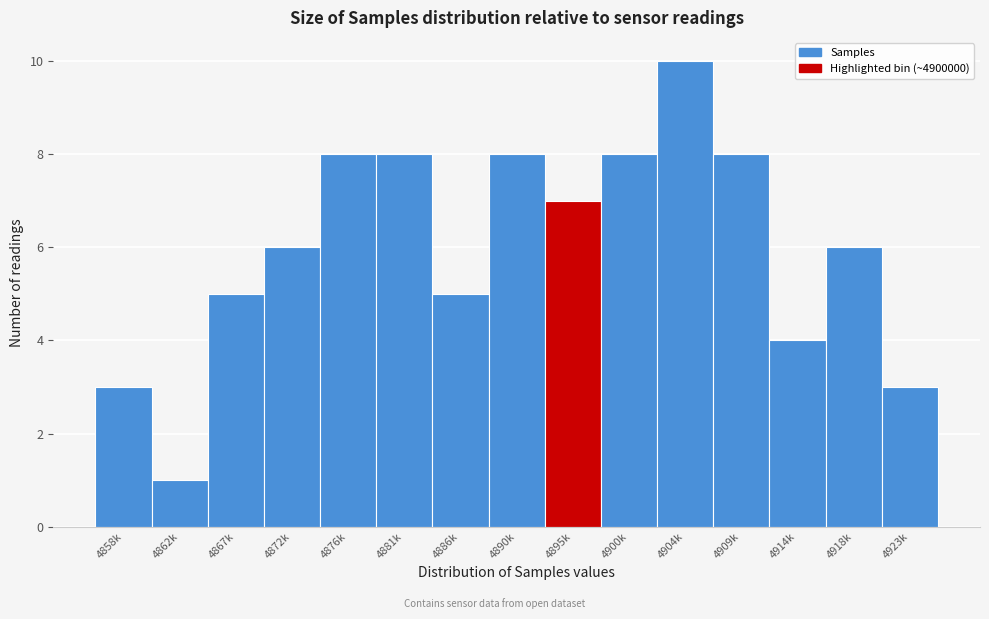

Reading left to right, list all the values displayed in this chart.

4858k=3	4862k=1	4867k=5	4872k=6	4876k=8	4881k=8	4886k=5	4890k=8	4895k=7	4900k=8	4904k=10	4909k=8	4914k=4	4918k=6	4923k=3